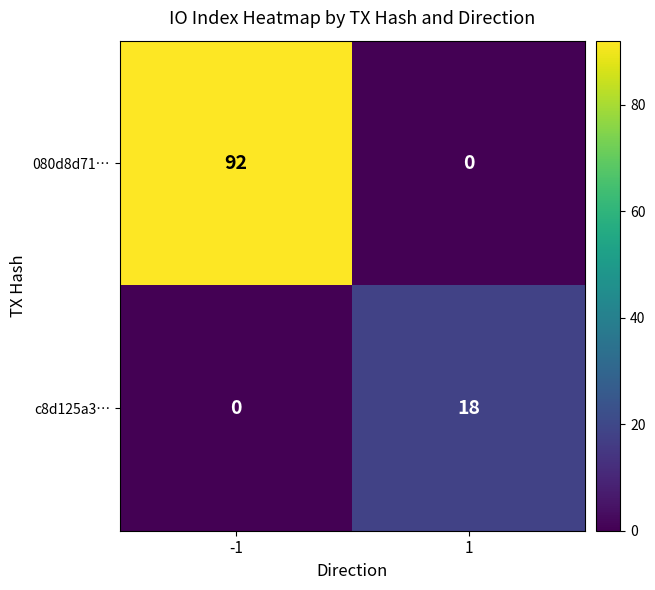

Read the 080d8d71… value at -1.

92